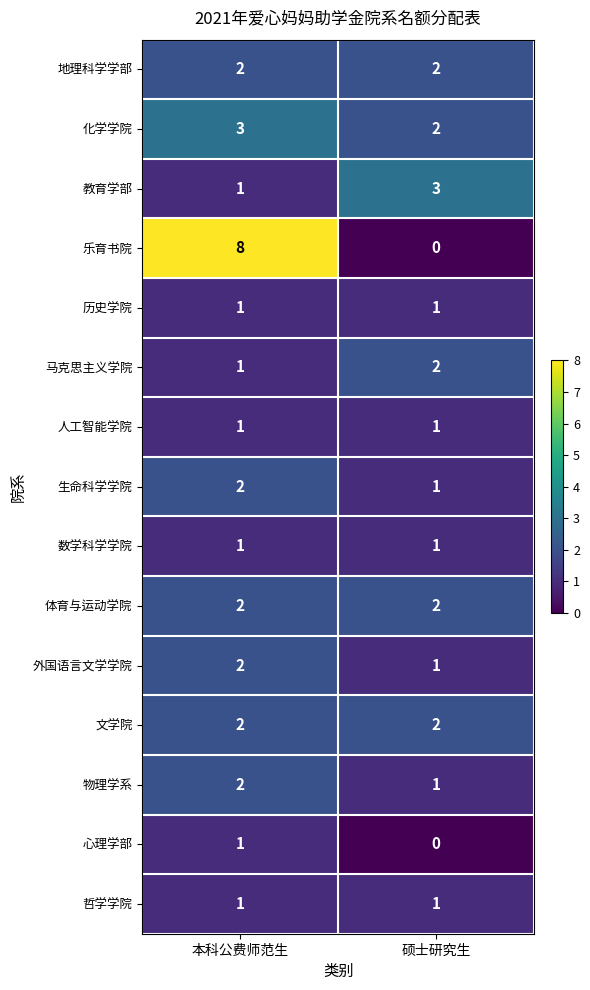

Reading right to left, list all the values displayed in this chart.

地理科学学部: 硕士研究生=2	本科公费师范生=2
化学学院: 硕士研究生=2	本科公费师范生=3
教育学部: 硕士研究生=3	本科公费师范生=1
乐育书院: 硕士研究生=0	本科公费师范生=8
历史学院: 硕士研究生=1	本科公费师范生=1
马克思主义学院: 硕士研究生=2	本科公费师范生=1
人工智能学院: 硕士研究生=1	本科公费师范生=1
生命科学学院: 硕士研究生=1	本科公费师范生=2
数学科学学院: 硕士研究生=1	本科公费师范生=1
体育与运动学院: 硕士研究生=2	本科公费师范生=2
外国语言文学学院: 硕士研究生=1	本科公费师范生=2
文学院: 硕士研究生=2	本科公费师范生=2
物理学系: 硕士研究生=1	本科公费师范生=2
心理学部: 硕士研究生=0	本科公费师范生=1
哲学学院: 硕士研究生=1	本科公费师范生=1